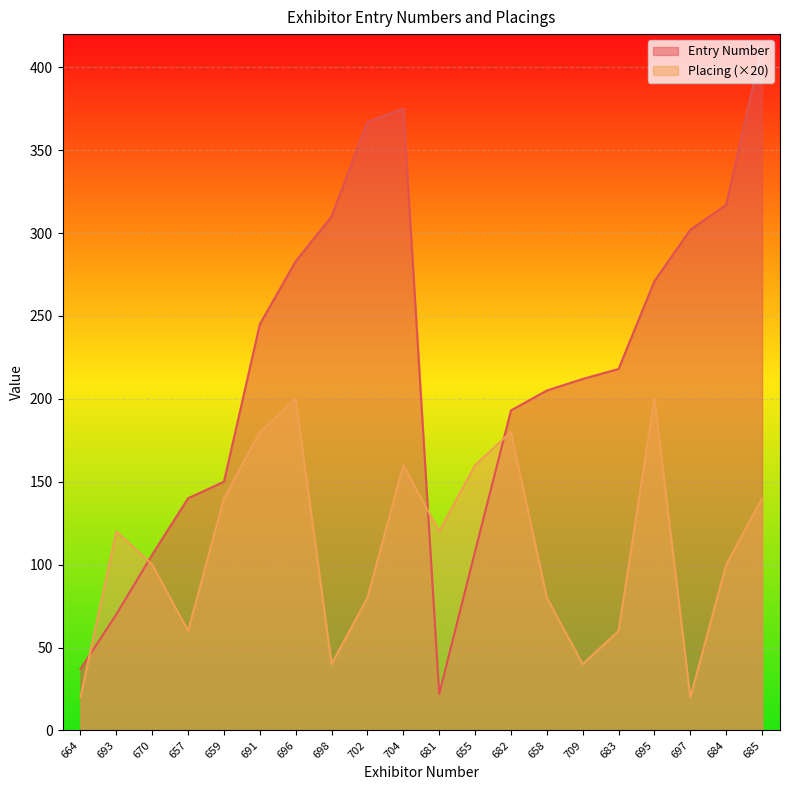

What is the sum of all Placing values?

2200